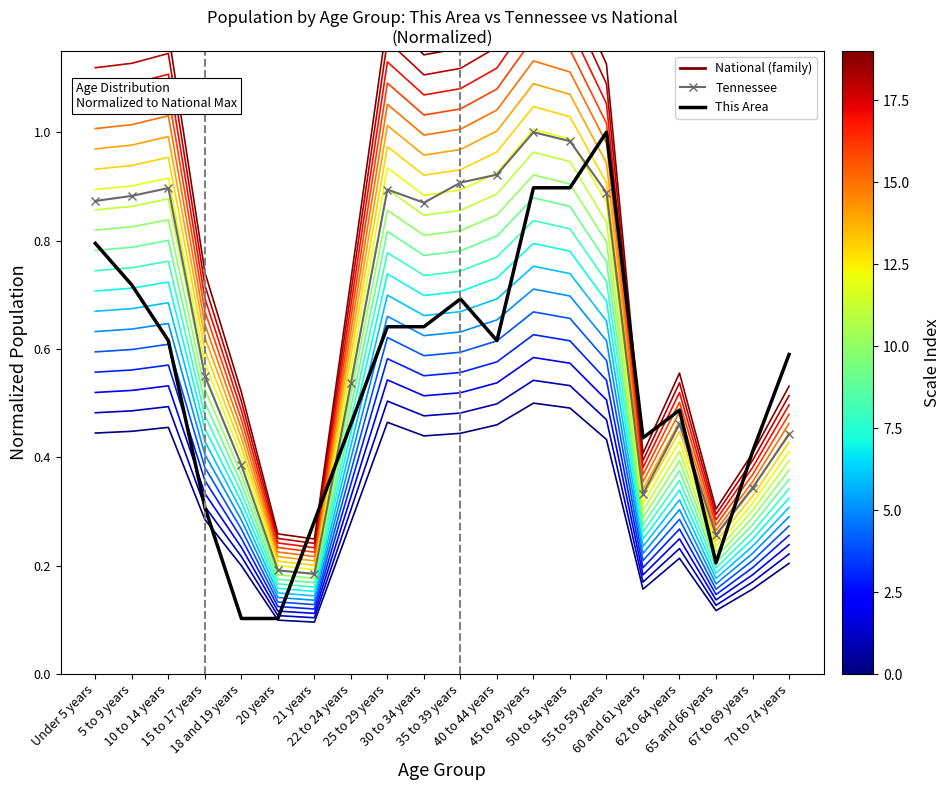

Where do This Area and National_scale_0 first cross each other?

15 to 17 years and 18 and 19 years